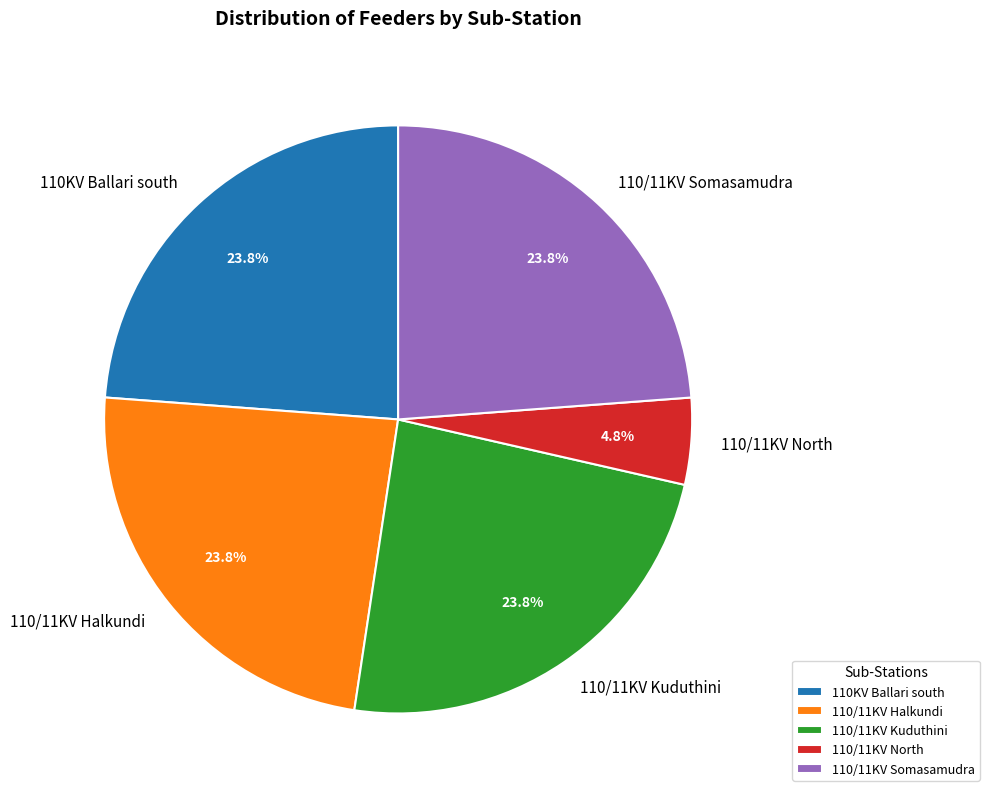

What is the ratio of the value at 110/11KV Kuduthini to the value at 110/11KV Somasamudra?

1.0